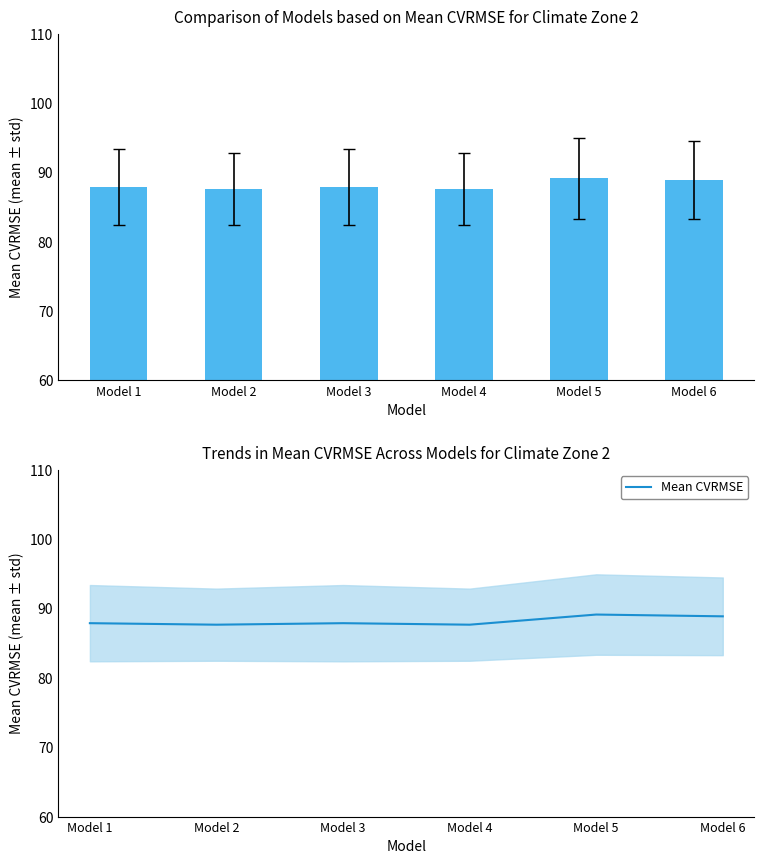

List the labels in order of value, smallest first.

Model 2, Model 4, Model 1, Model 3, Model 6, Model 5